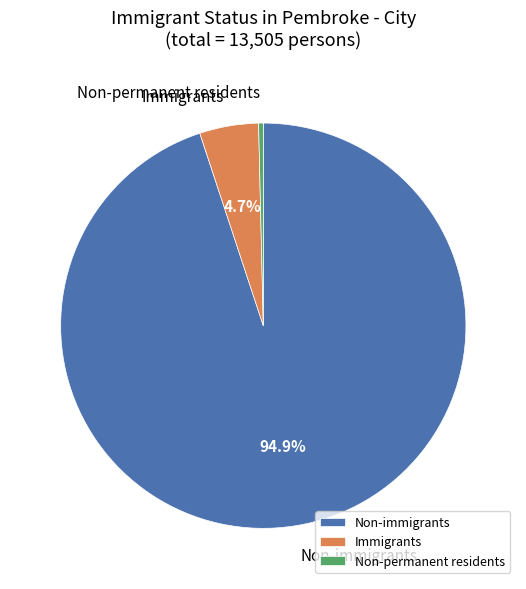

Which has a higher value, Non-permanent residents or Non-immigrants?

Non-immigrants